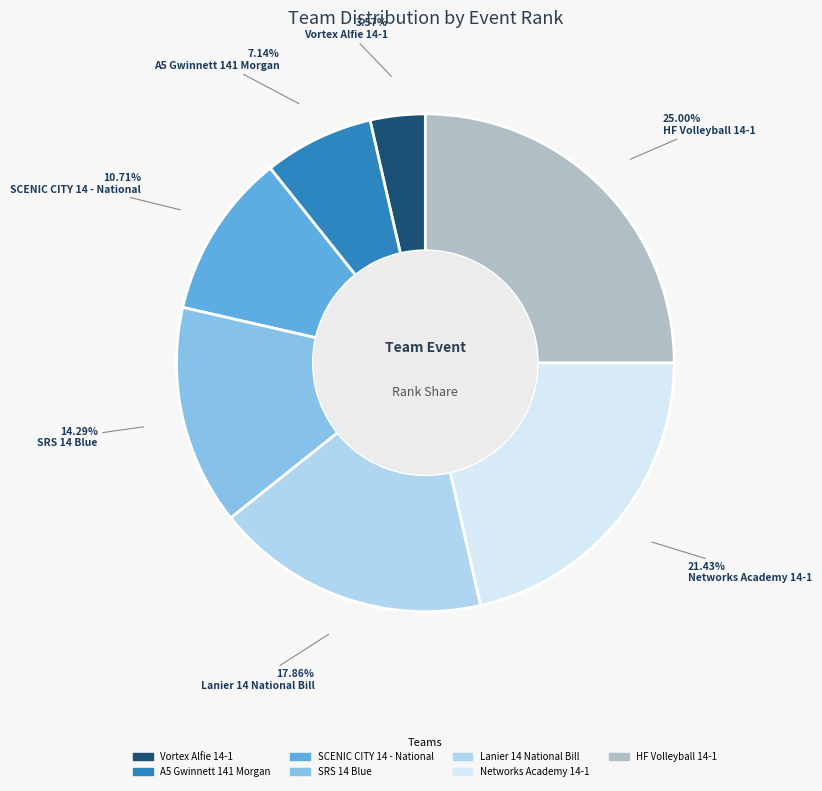

Between SCENIC CITY 14 - National and Vortex Alfie 14-1, which is larger?

SCENIC CITY 14 - National